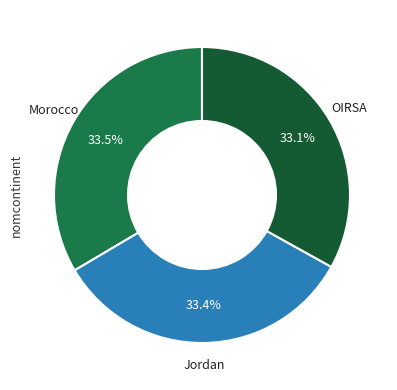

Is there any slice that represents more than half of the pie?

No